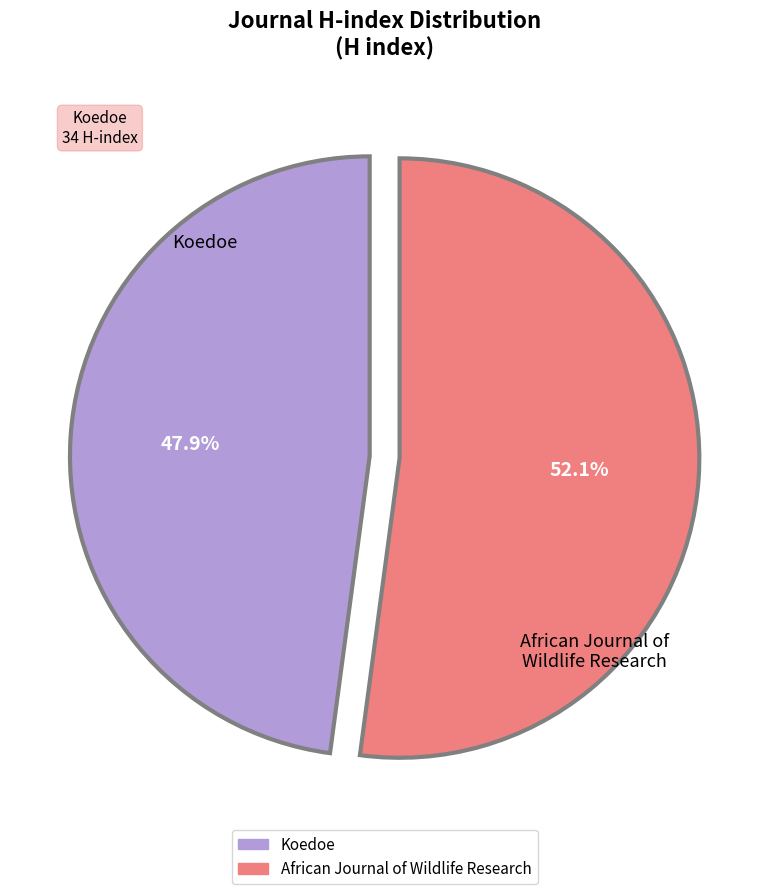

To the nearest percent, what is the average slice percentage?

50%